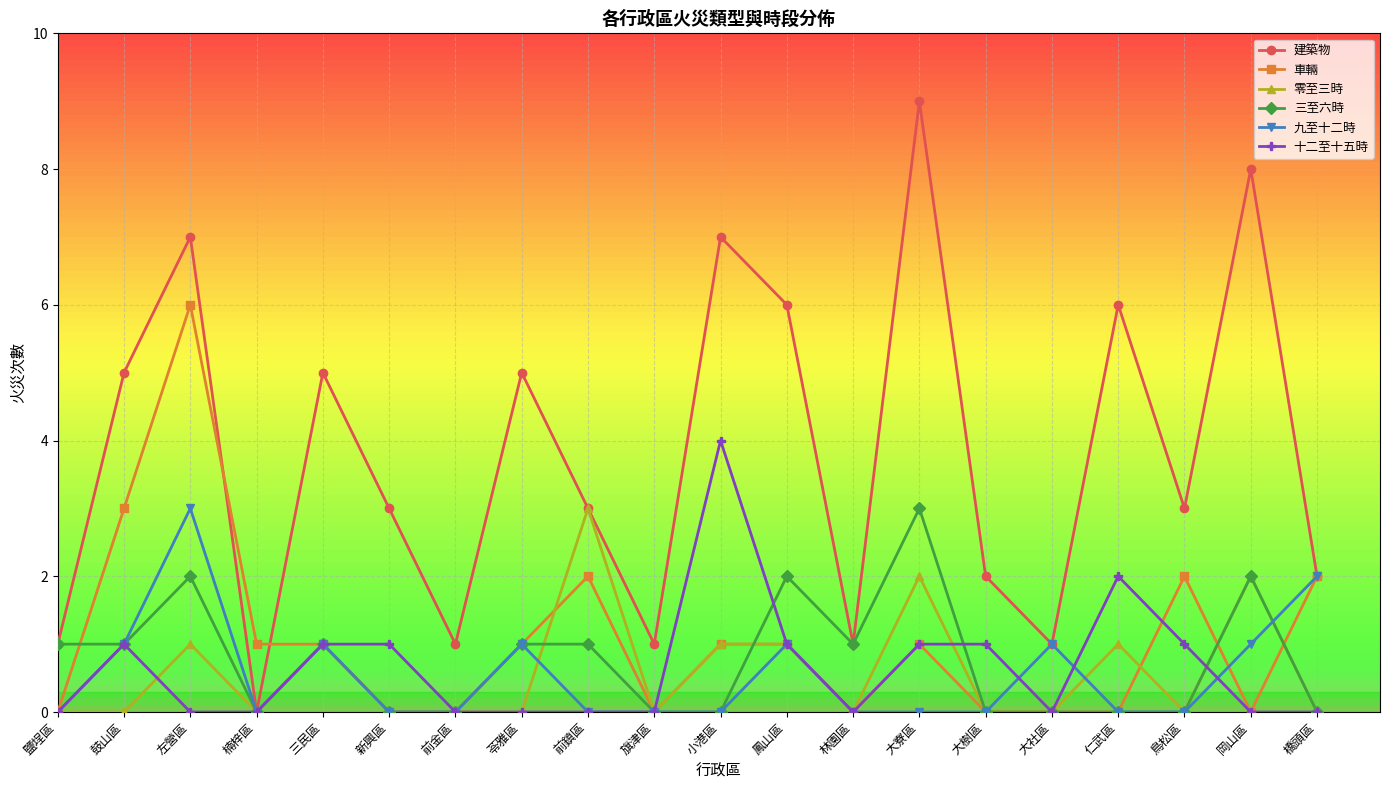

What is the label of the 2nd point from the right?

岡山區